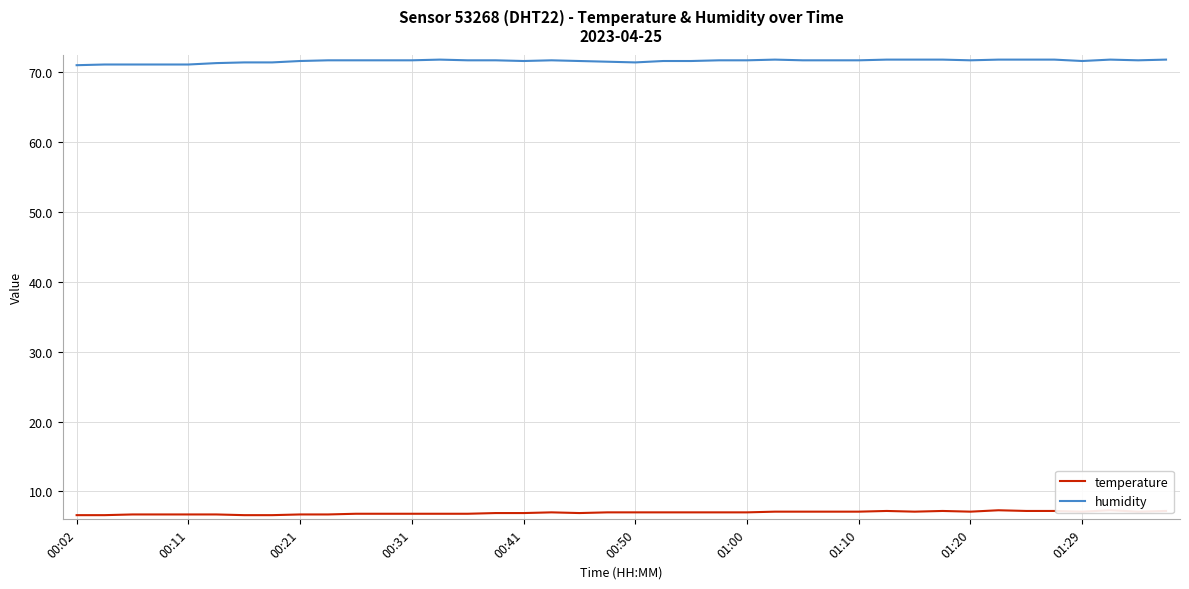

What is the difference between the maximum and minimum values in the humidity series?

0.8